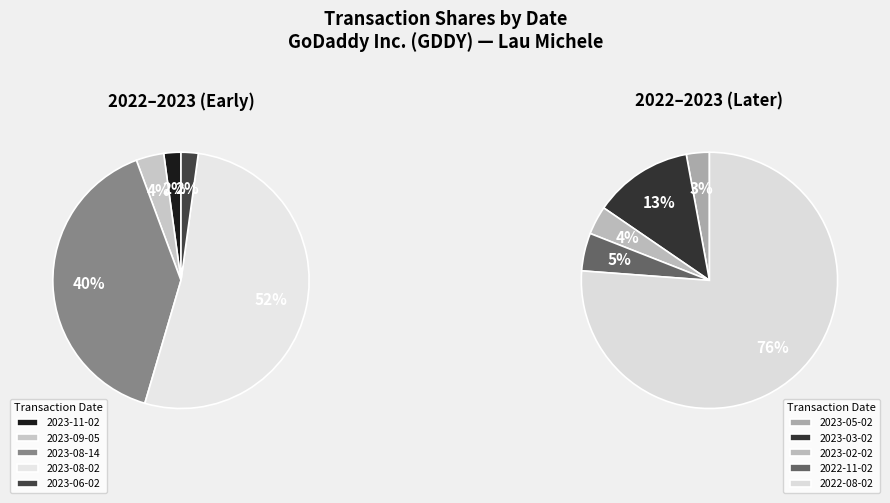

Which category has the biggest portion of the pie?

2022-08-02